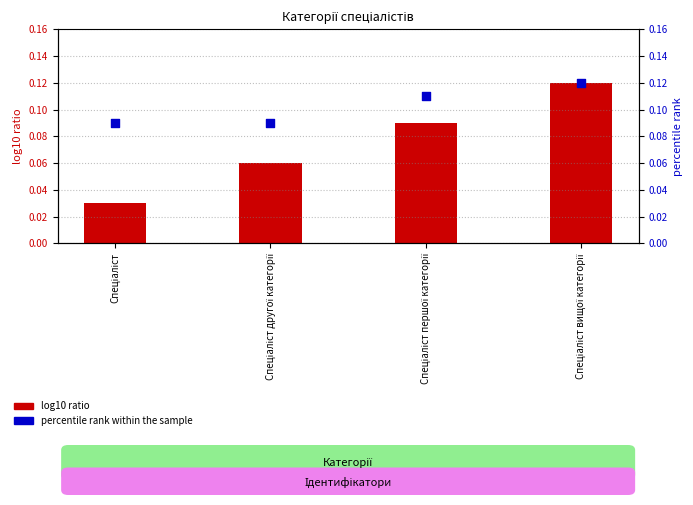

Is the value of log10 ratio at Спеціаліст другої категорії greater than the value of percentile rank within the sample at Спеціаліст другої категорії?

No